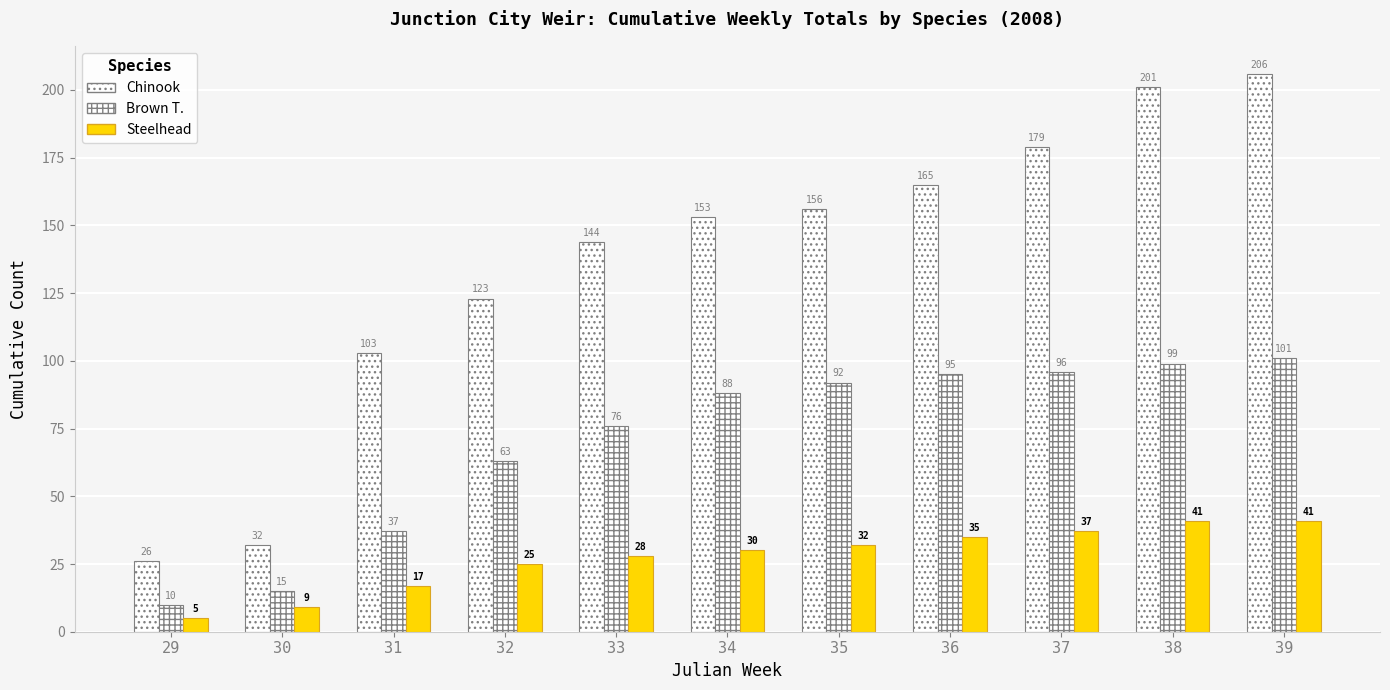

Count the number of data series in this chart.

3